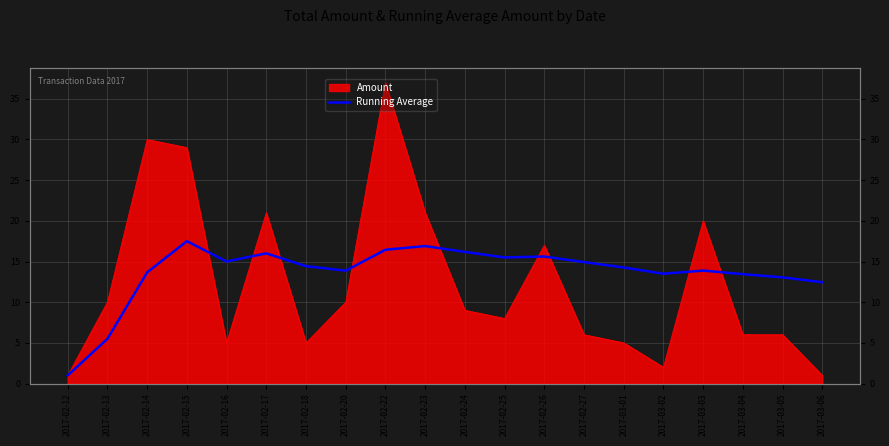

At which category does the data reach its first local valley?

2017-02-16